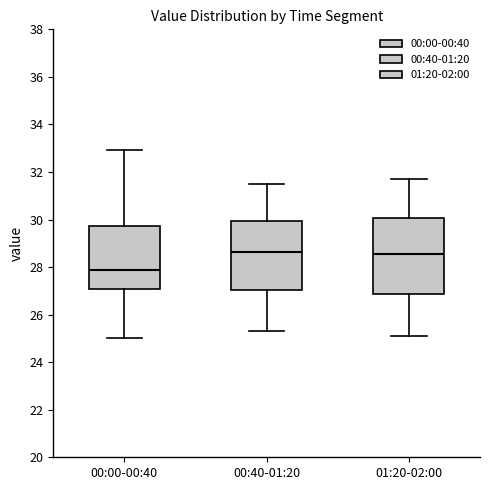

Reading left to right, read every box against the y-axis: the position of its median line, the range the box covers, and the ends of its whiskers. The values are not printed on the chart, so give them approximately, as read against the axis.

00:00-00:40: median 27.8, box 27.0 to 29.8, whiskers 25.0 to 33.0
00:40-01:20: median 28.6, box 27.0 to 30.0, whiskers 25.4 to 31.6
01:20-02:00: median 28.6, box 26.8 to 30.0, whiskers 25.2 to 31.8